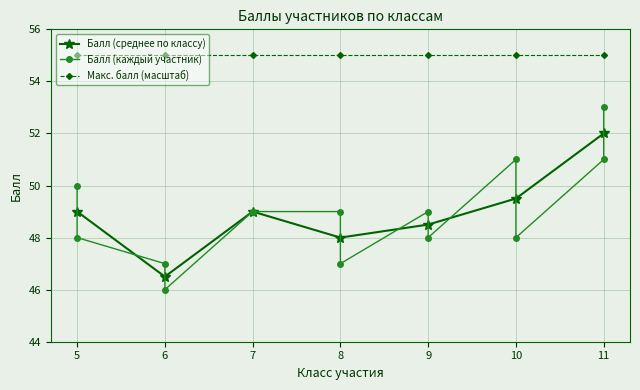

Where is the first local maximum for Балл (среднее по классу)?

7